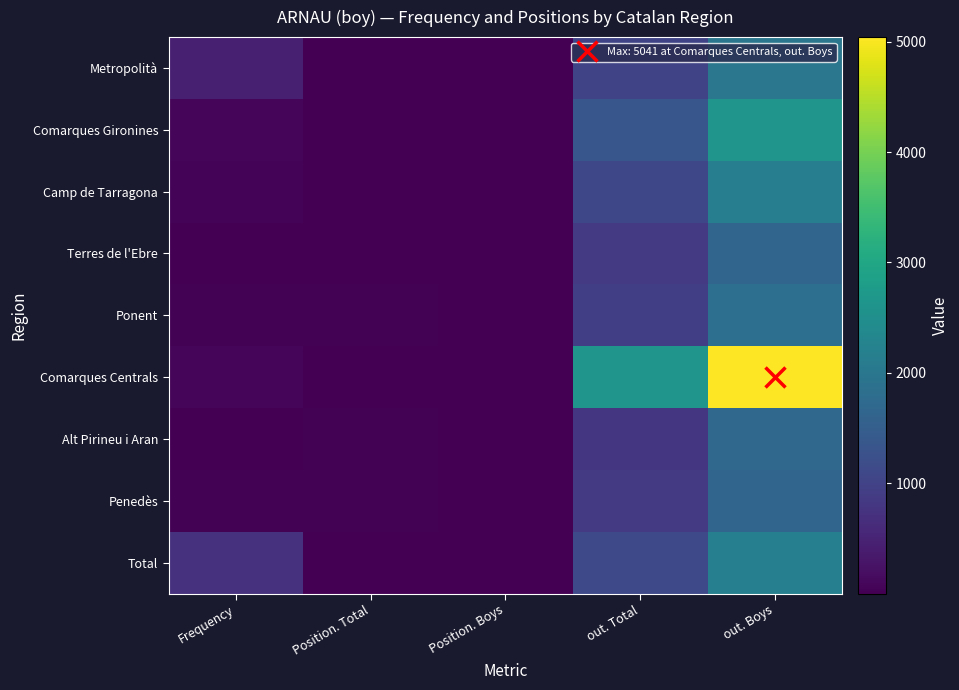

Reading left to right, what are all the values shown in this chart?

Metropolità: Frequency=439	Position. Total=17	Position. Boys=8	out. Total=1034	out. Boys=2004
Comarques Gironines: Frequency=76	Position. Total=11	Position. Boys=6	out. Total=1342	out. Boys=2625
Camp de Tarragona: Frequency=45	Position. Total=13	Position. Boys=5	out. Total=1089	out. Boys=2157
Terres de l'Ebre: Frequency=12	Position. Total=21	Position. Boys=12	out. Total=865	out. Boys=1644
Ponent: Frequency=26	Position. Total=25	Position. Boys=15	out. Total=936	out. Boys=1852
Comarques Centrals: Frequency=80	Position. Total=2	Position. Boys=2	out. Total=2622	out. Boys=5041
Alt Pirineu i Aran: Frequency=4	Position. Total=23	Position. Boys=11	out. Total=806	out. Boys=1695
Penedès: Frequency=30	Position. Total=27	Position. Boys=14	out. Total=853	out. Boys=1643
Total: Frequency=712	Position. Total=14	Position. Boys=6	out. Total=1121	out. Boys=2179